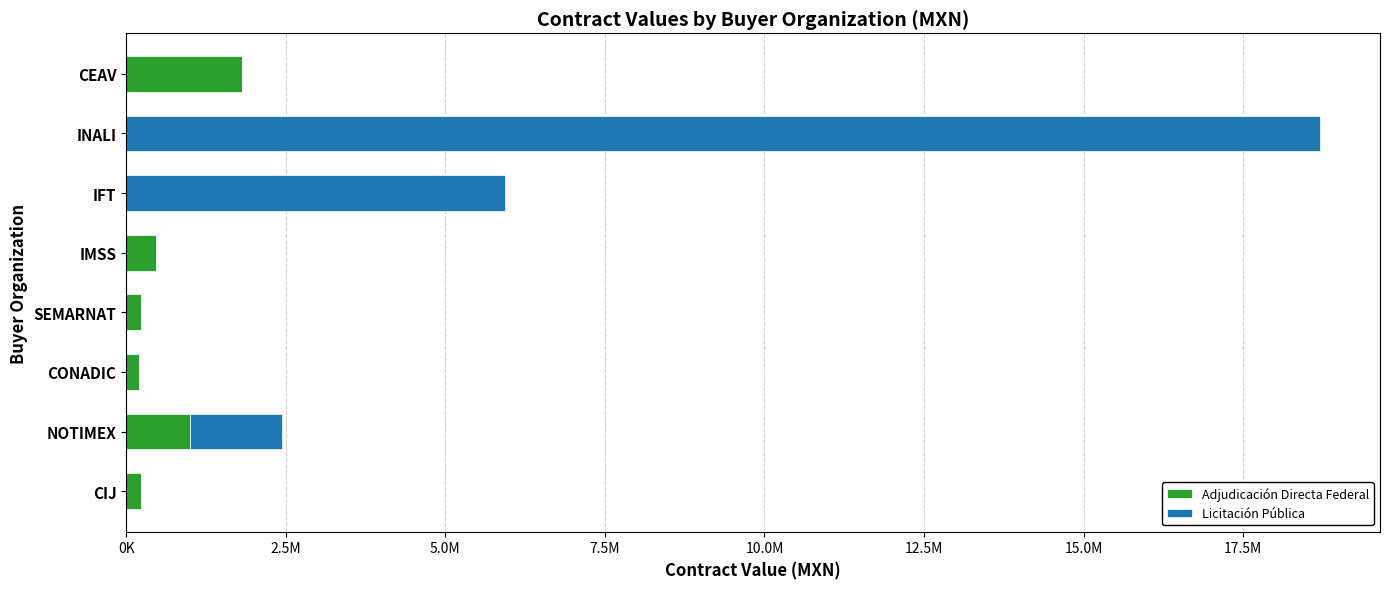

What are all the series names shown in the legend?

Adjudicación Directa Federal, Licitación Pública